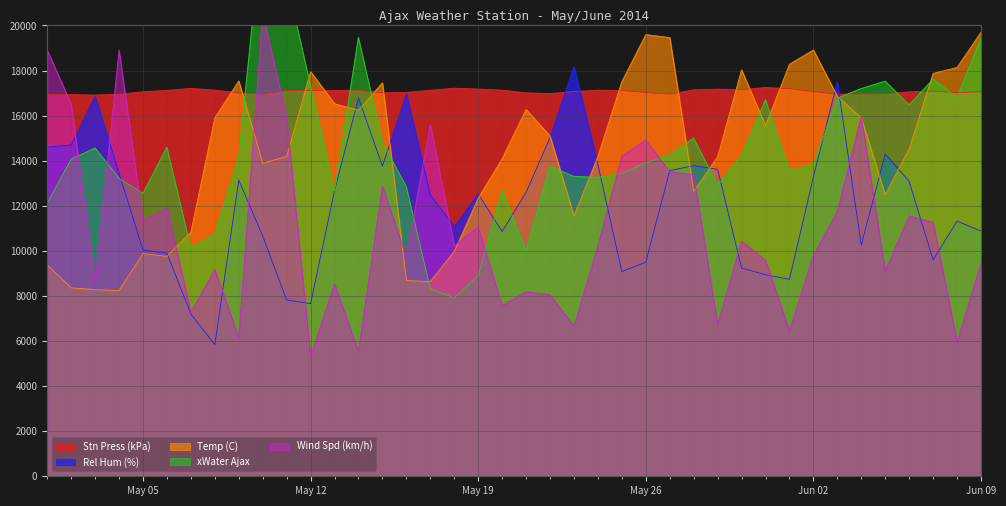

The value of Stn Press (kPa) at Jun 02 is 17066.3. True or false?

True